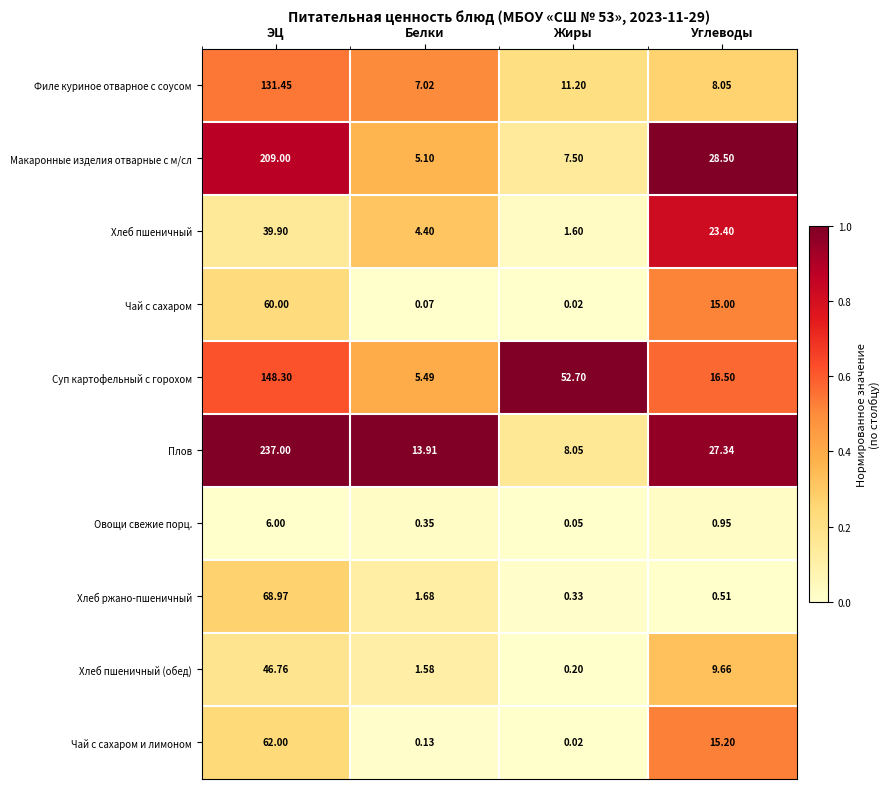

Which series has the largest total across all categories?

Плов